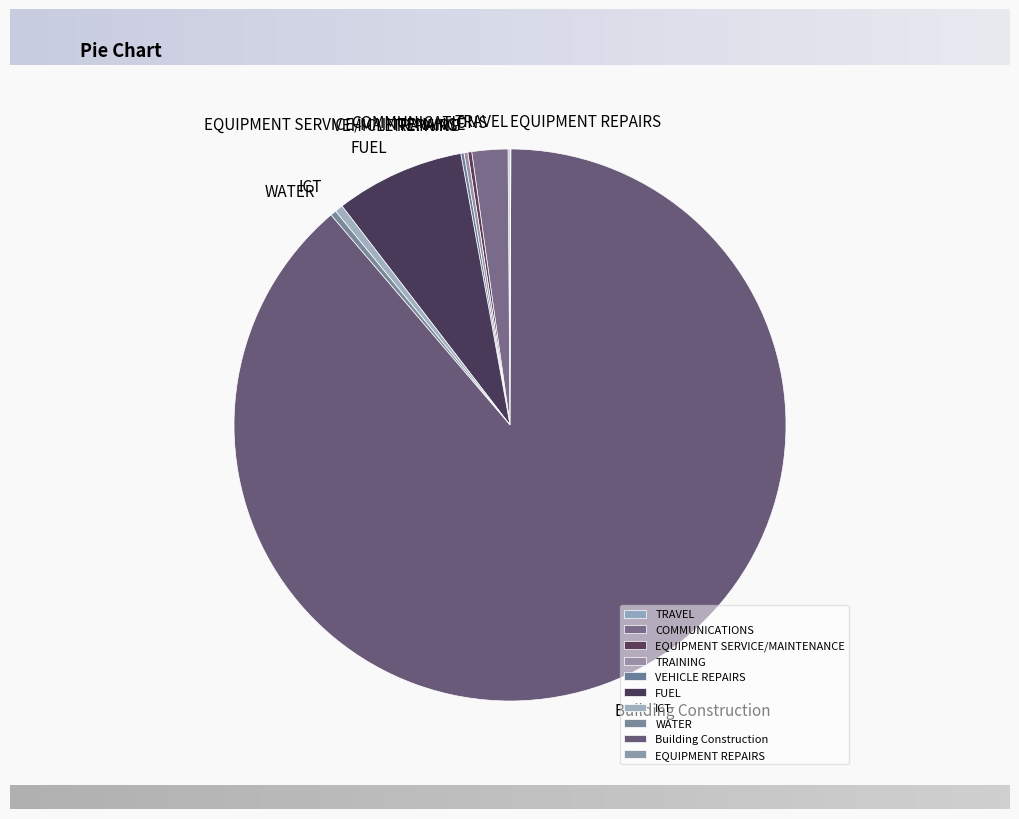

Which has a higher value, FUEL or ICT?

FUEL